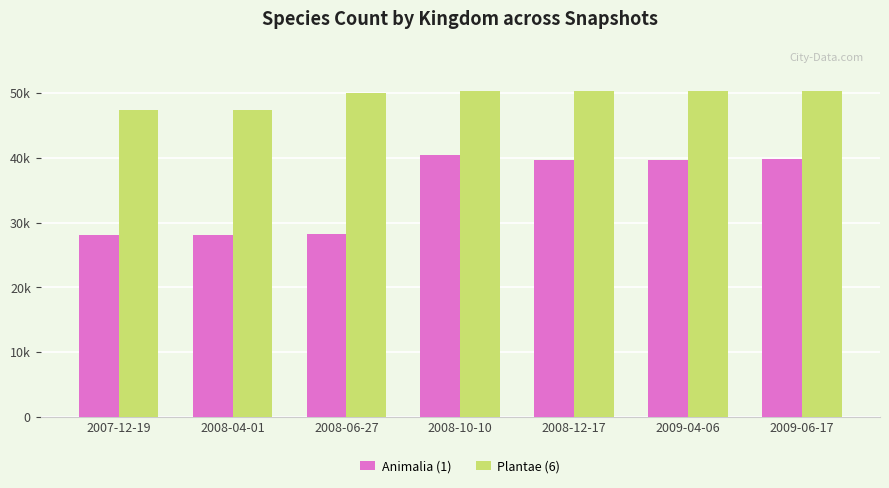

True or false: Plantae (6) has a value of 89118 at 2008-10-10.

False